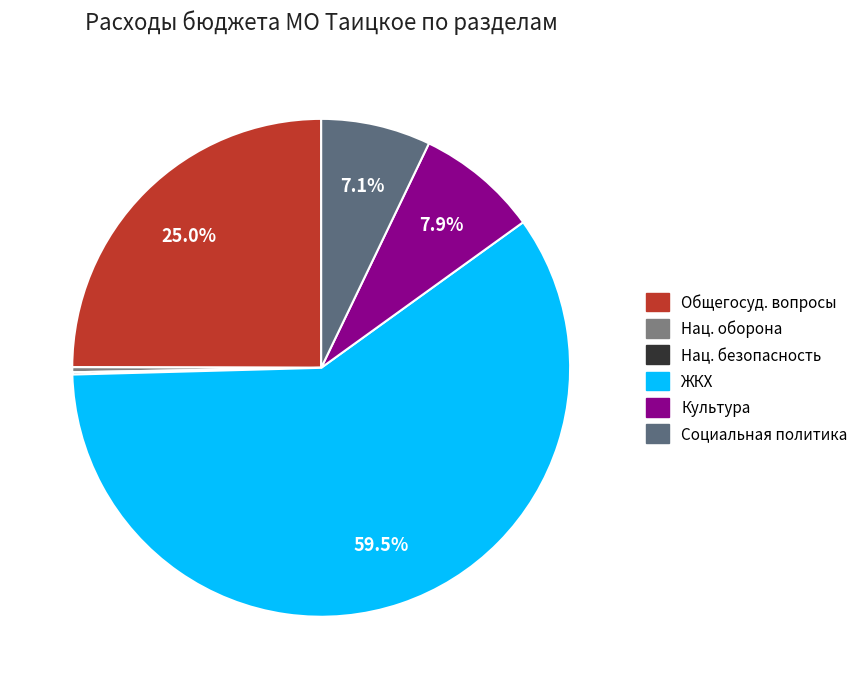

To the nearest percent, what is the difference between the largest and smallest slice percentages?

59%